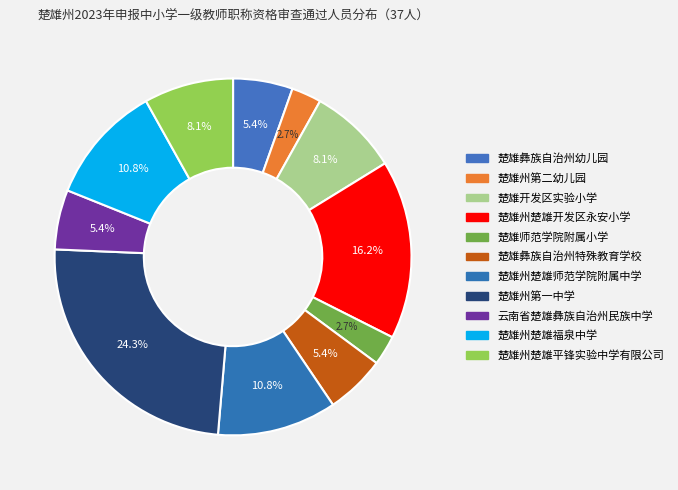

What is the total percentage of 楚雄州楚雄平锋实验中学有限公司 and 楚雄彝族自治州特殊教育学校?

13.5%